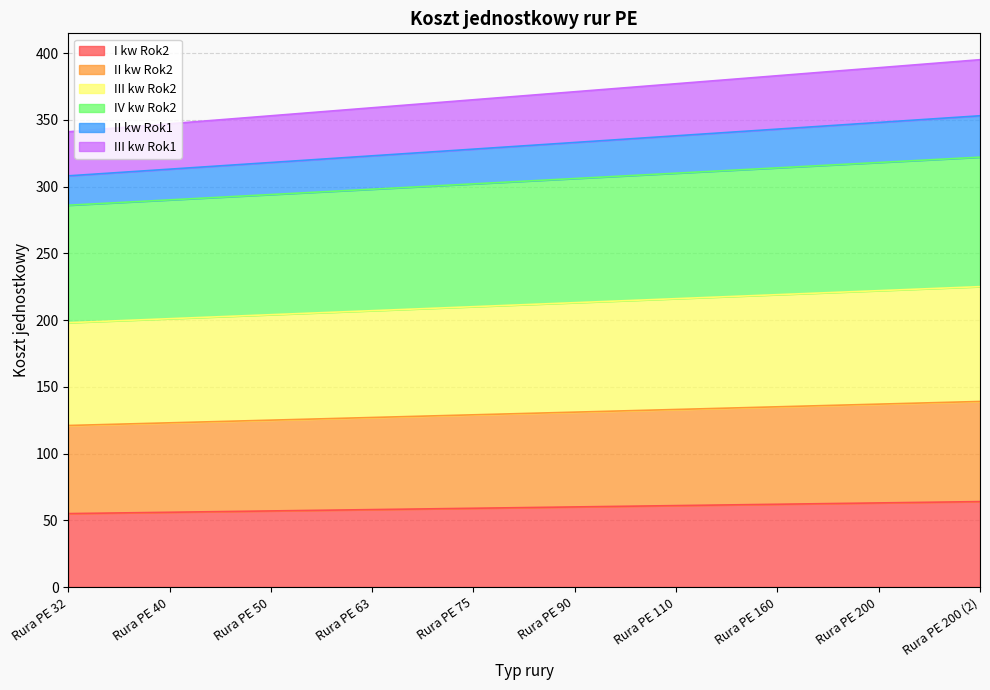

What is the difference between the I kw Rok2 values at Rura PE 90 and Rura PE 50?

3